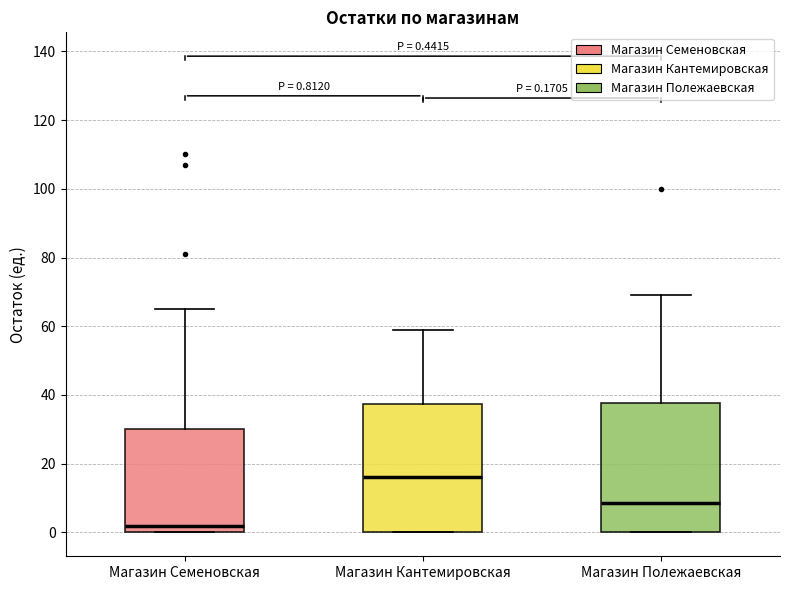

Which box's median line is the highest?

Магазин Кантемировская